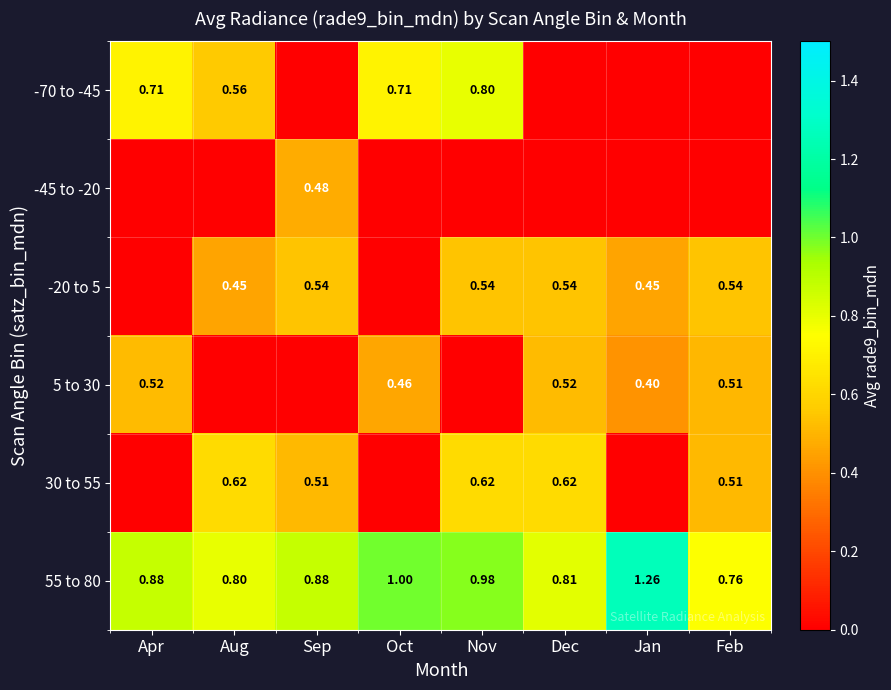

What is the difference between the 55 to 80 values at Aug and Sep?

0.1